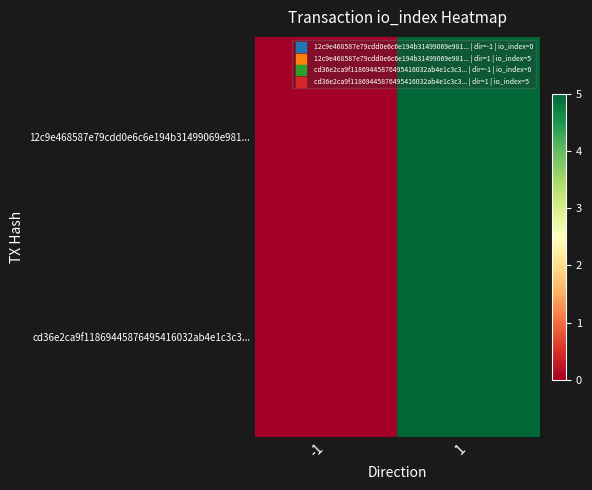

Rank the series by their maximum value, from lowest to highest.

12c9e468587e79cdd0e6c6e194b31499069e981..., cd36e2ca9f11869445876495416032ab4e1c3c3...